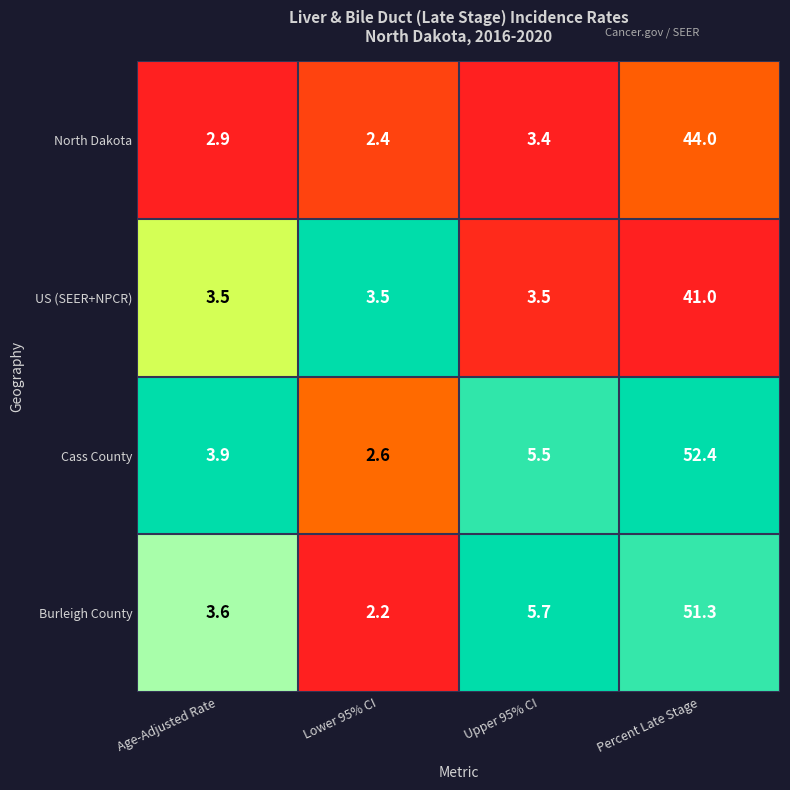

Reading left to right, transcribe all the data shown in this chart.

North Dakota: Age-Adjusted Rate=2.9	Lower 95% CI=2.4	Upper 95% CI=3.4	Percent Late Stage=44.0
US (SEER+NPCR): Age-Adjusted Rate=3.5	Lower 95% CI=3.5	Upper 95% CI=3.5	Percent Late Stage=41.0
Cass County: Age-Adjusted Rate=3.9	Lower 95% CI=2.6	Upper 95% CI=5.5	Percent Late Stage=52.4
Burleigh County: Age-Adjusted Rate=3.6	Lower 95% CI=2.2	Upper 95% CI=5.7	Percent Late Stage=51.3